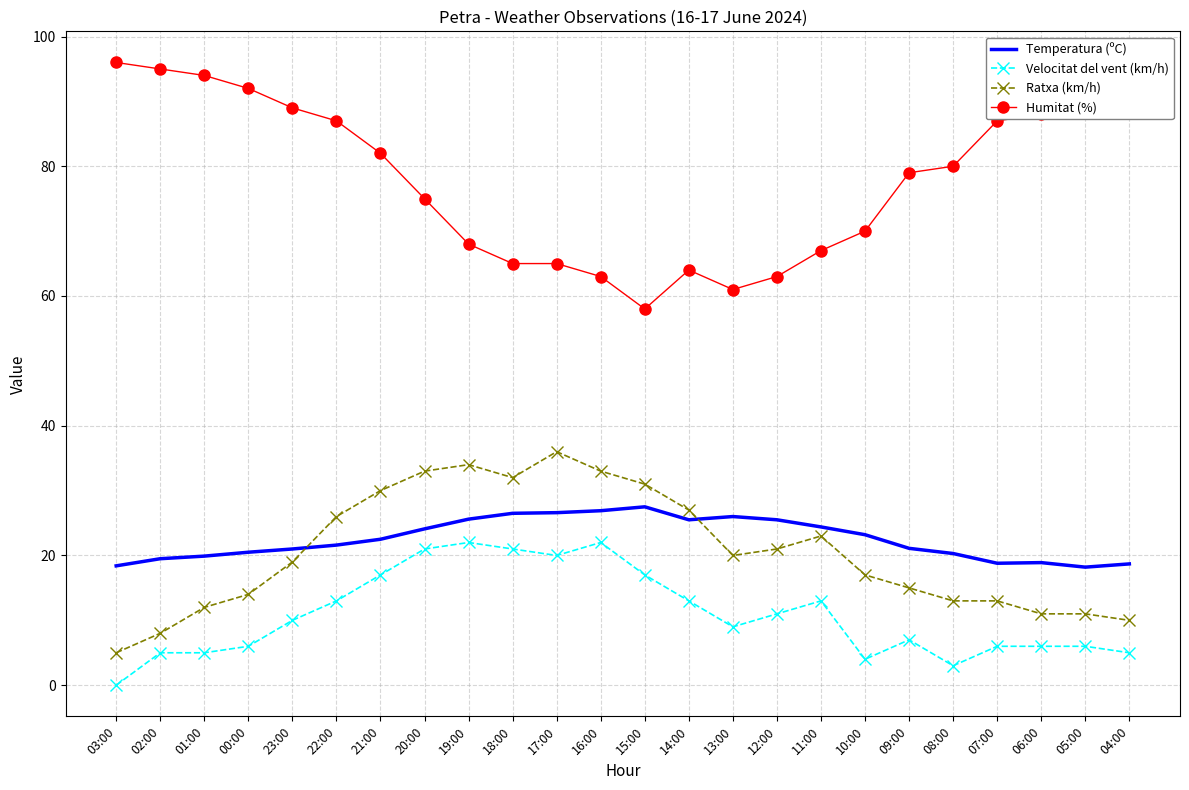

The value of Velocitat del vent (km/h) at 17:00 is 20.0. True or false?

True